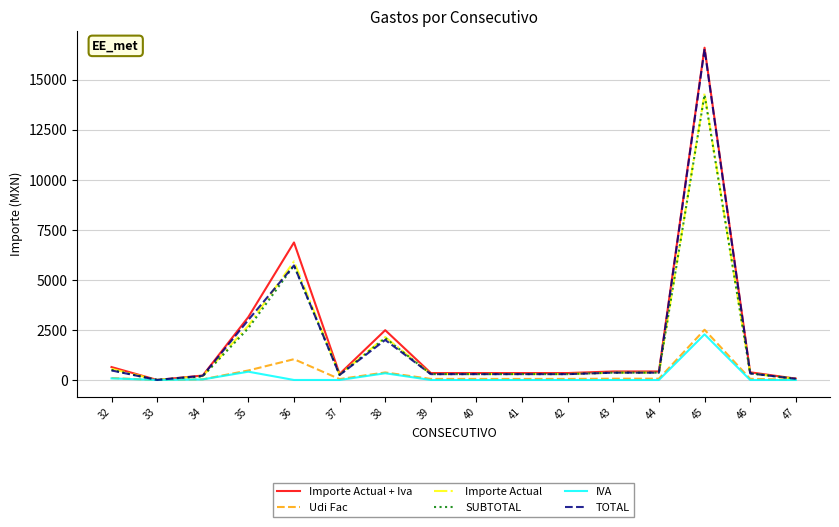

Which label corresponds to the largest value in the chart?

45